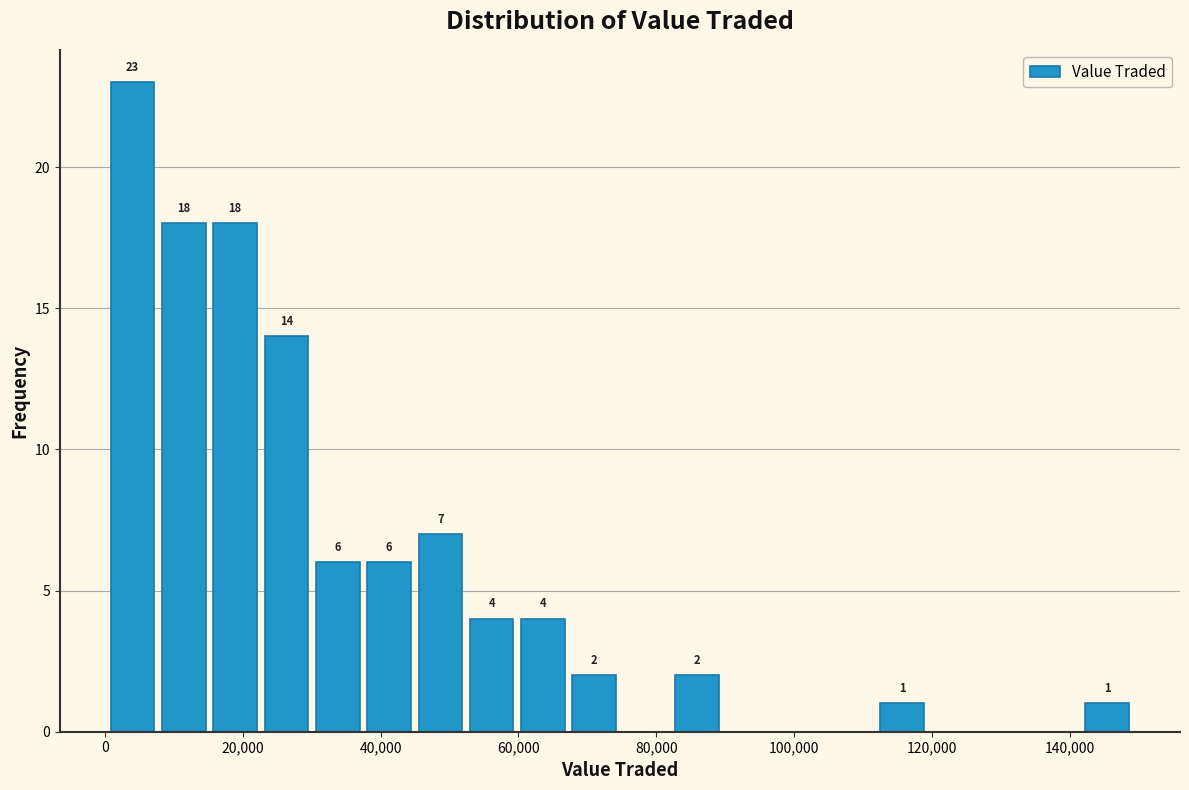

Read against the x-axis, roughly where is the centre of the tallest bar?

4000